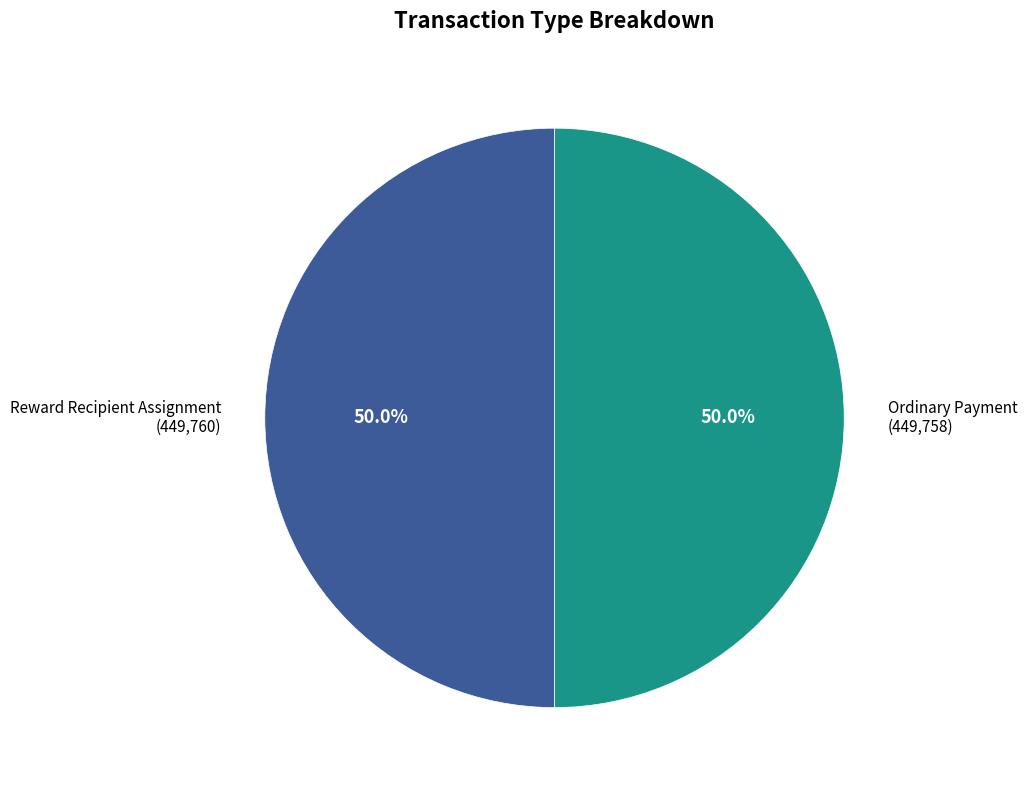

Do Reward Recipient Assignment (449,760) and Ordinary Payment (449,758) together represent more than half of the pie?

Yes